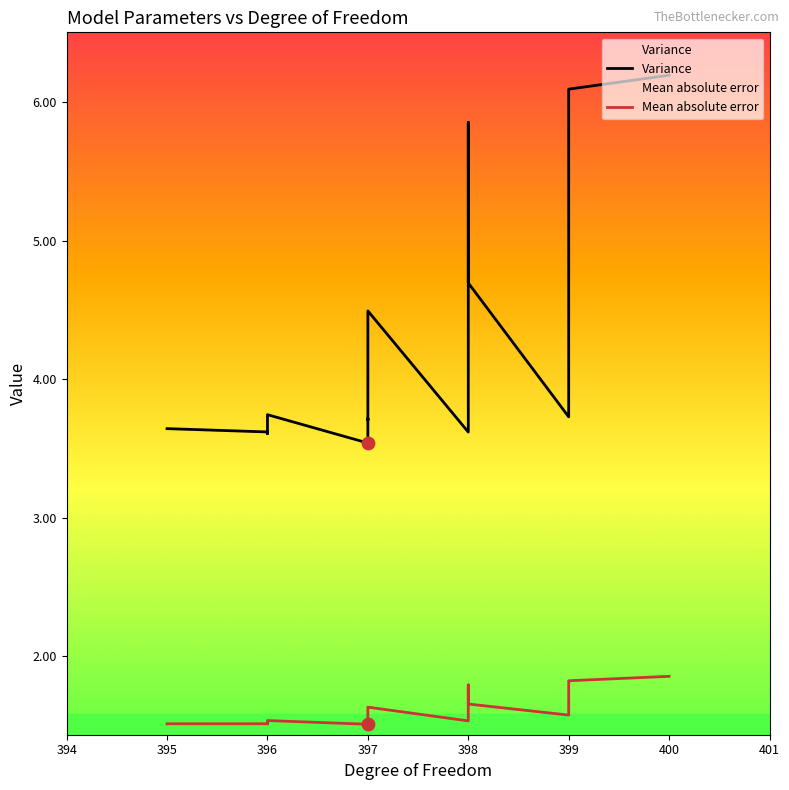

What are all the series names shown in the legend?

Variance, Mean absolute error